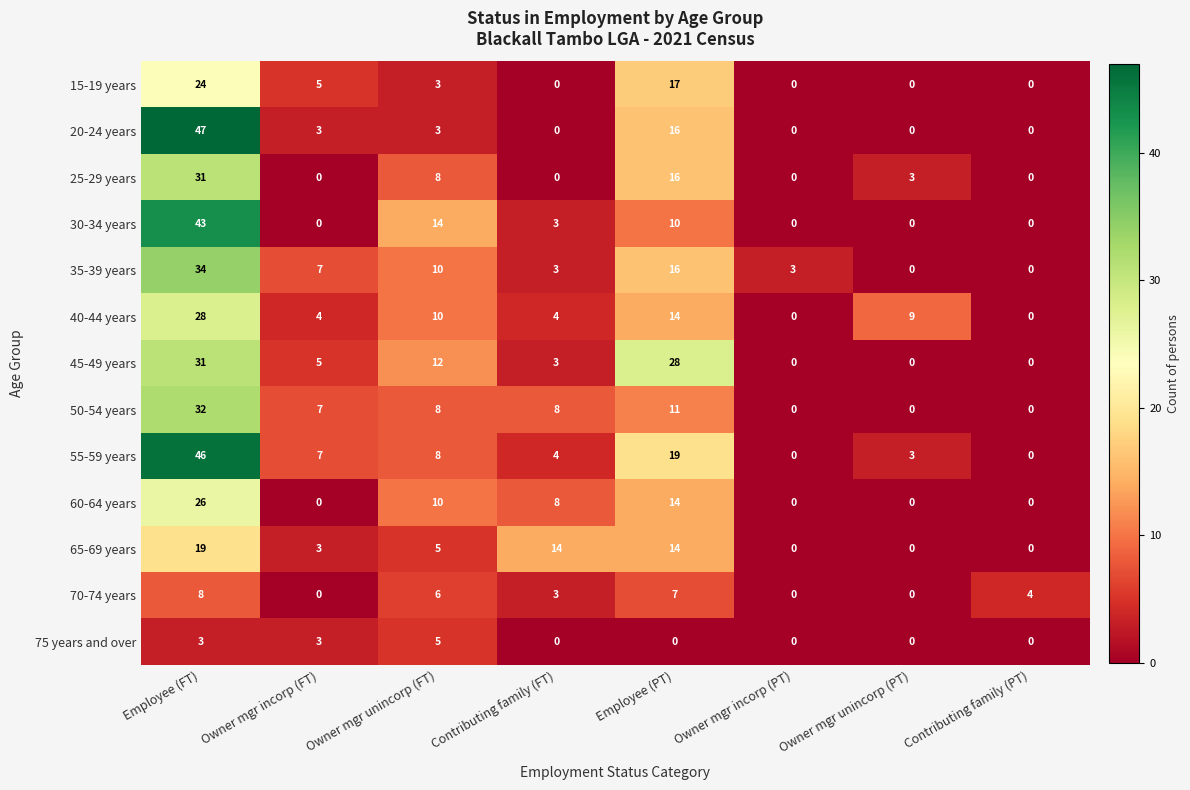

How many categories are shown in the chart?

8